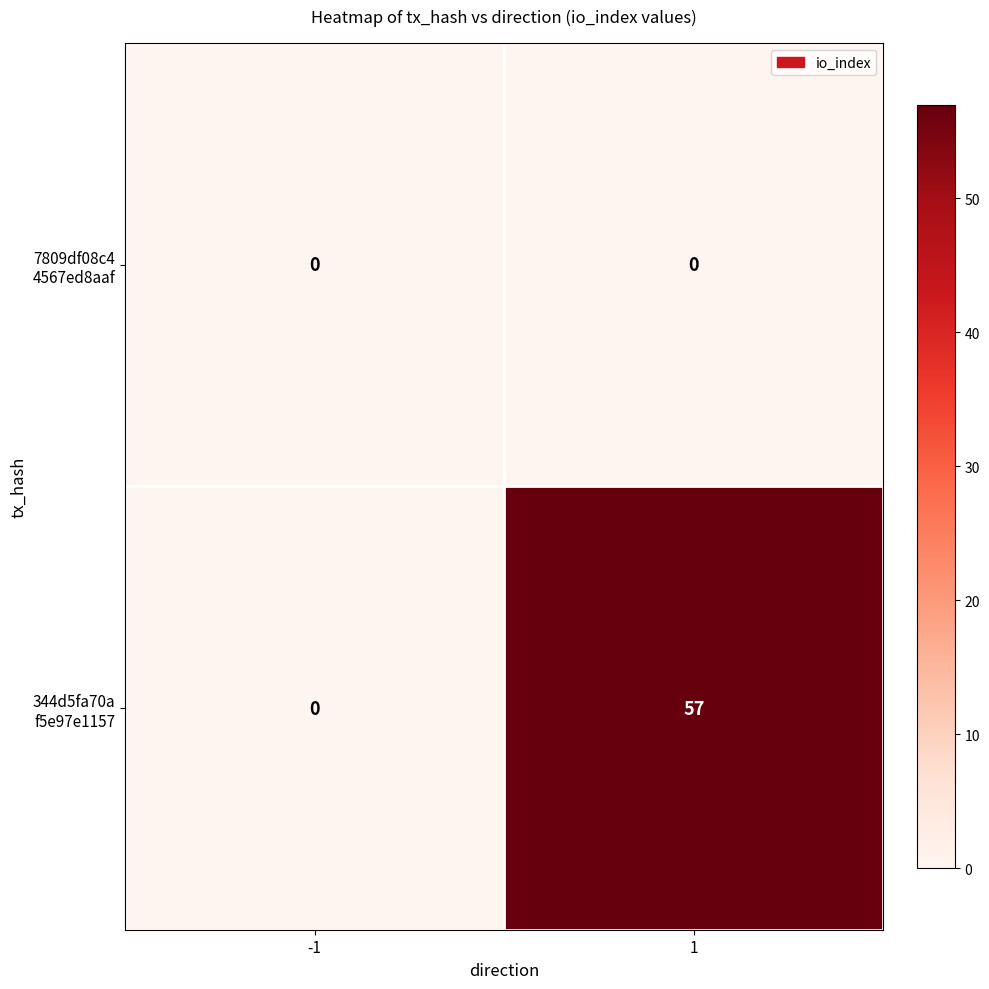

What is the total value across all series at 1?

57